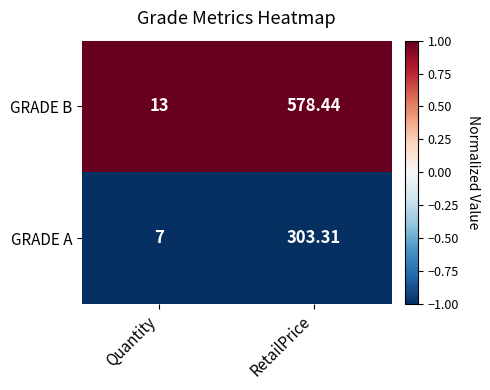

How many data points does each series have?

2